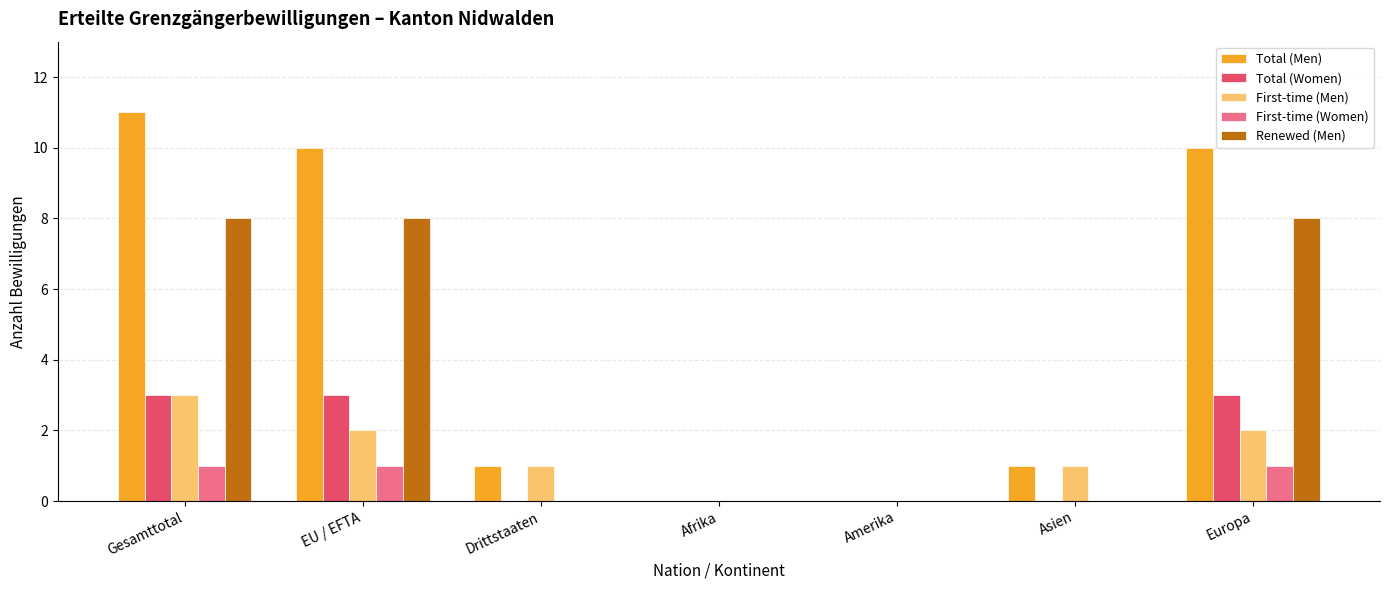

Are the bars grouped side by side (vs. stacked)?

Yes